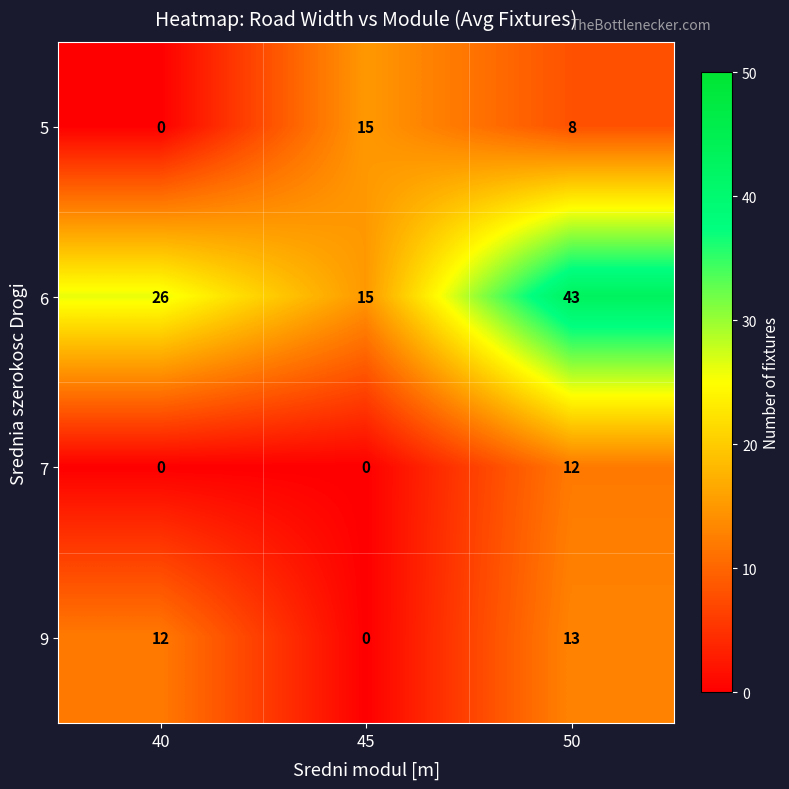

Which series has the largest total across all categories?

6